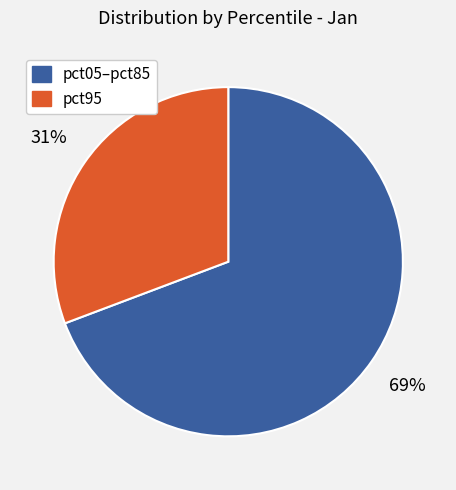

Does any single category account for the majority?

Yes